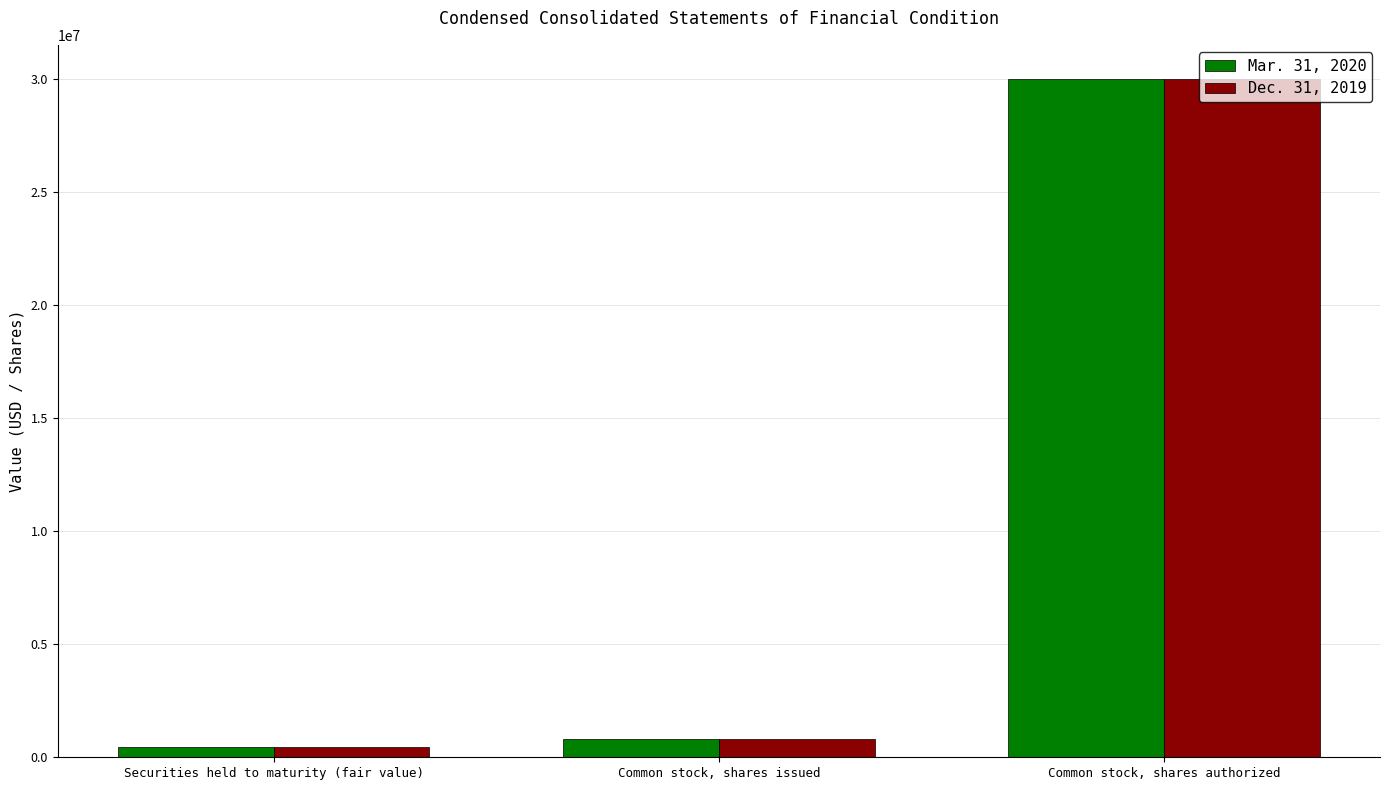

Which series has the largest range (max minus min)?

Dec. 31, 2019